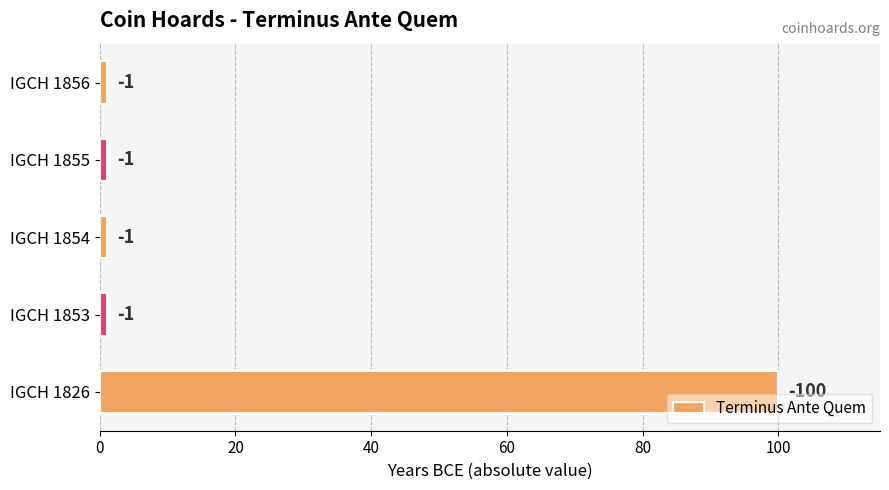

What is the average value?

21